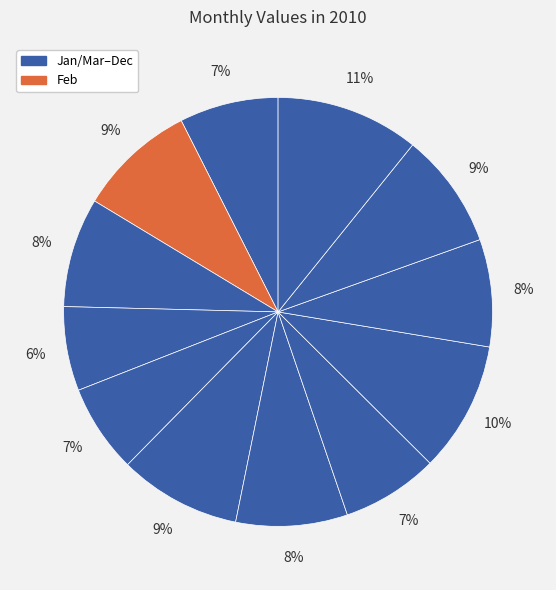

How many slices are in this pie chart?

12